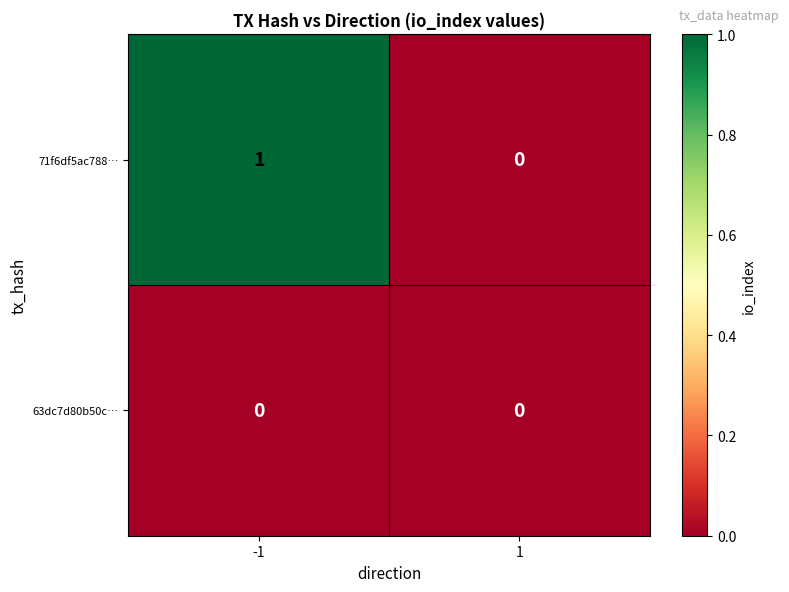

The 63dc7d80b50c… series shows 0 at -1. True or false?

True